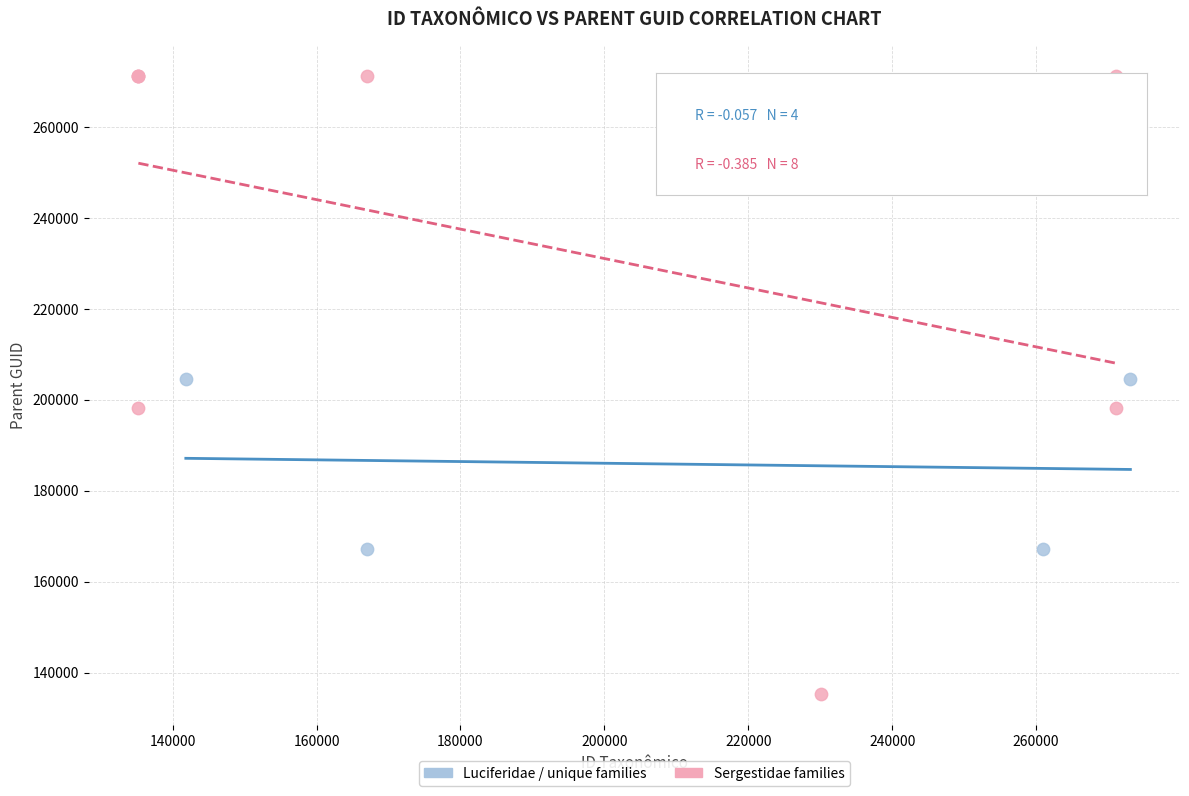

Which series reaches the minimum Y coordinate?

Sergestidae families